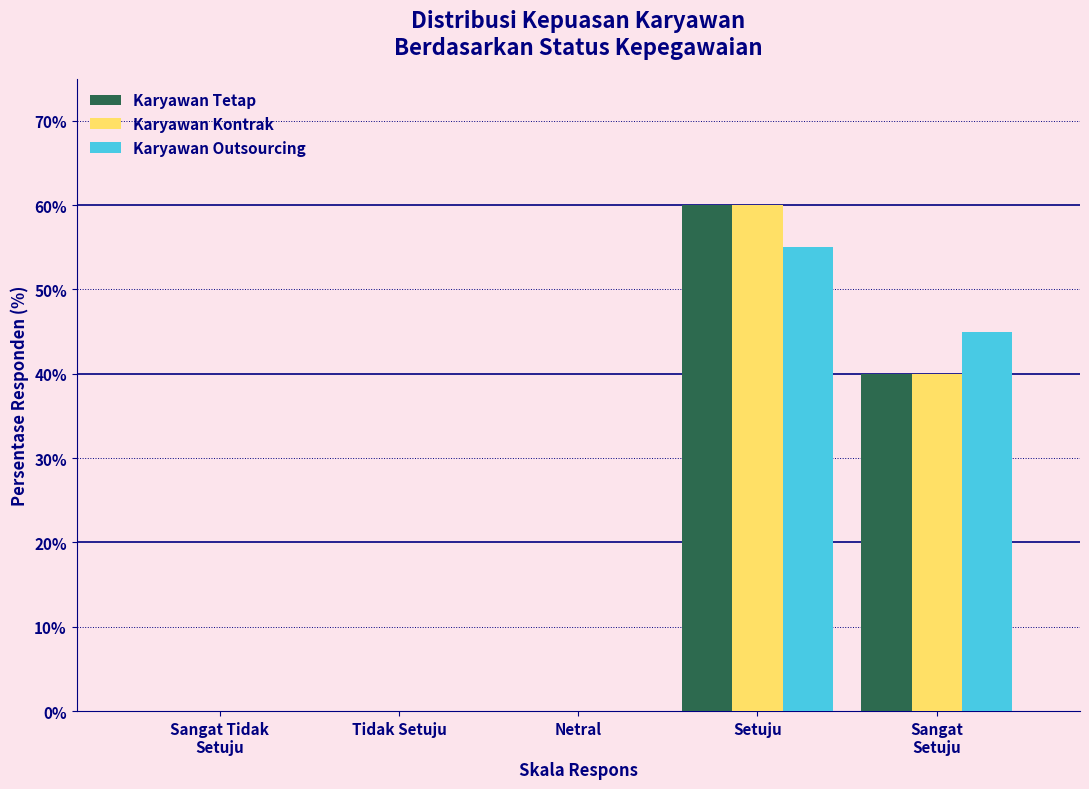

True or false: Karyawan Kontrak has a value of 95.0 at Setuju.

False